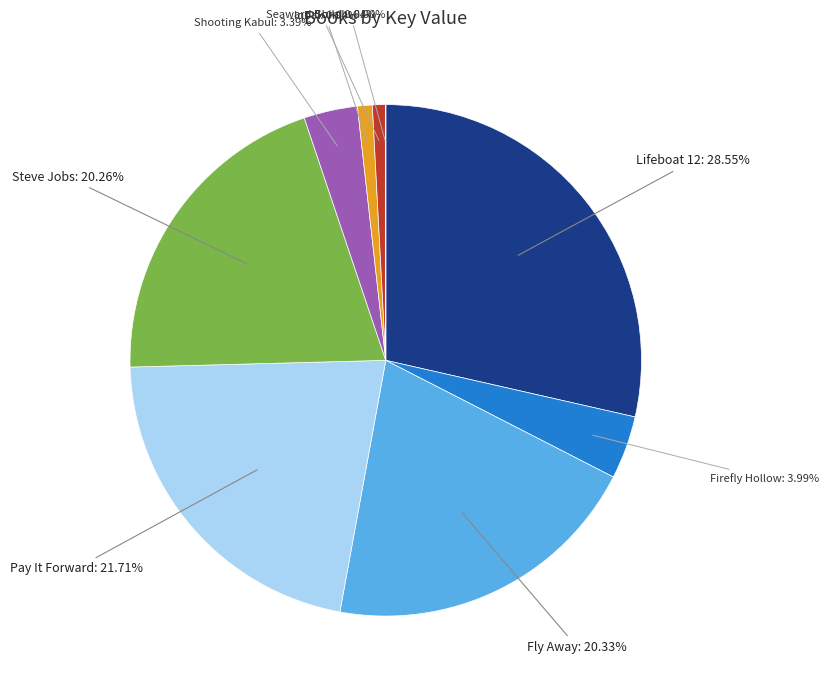

Is there a majority slice in this chart?

No